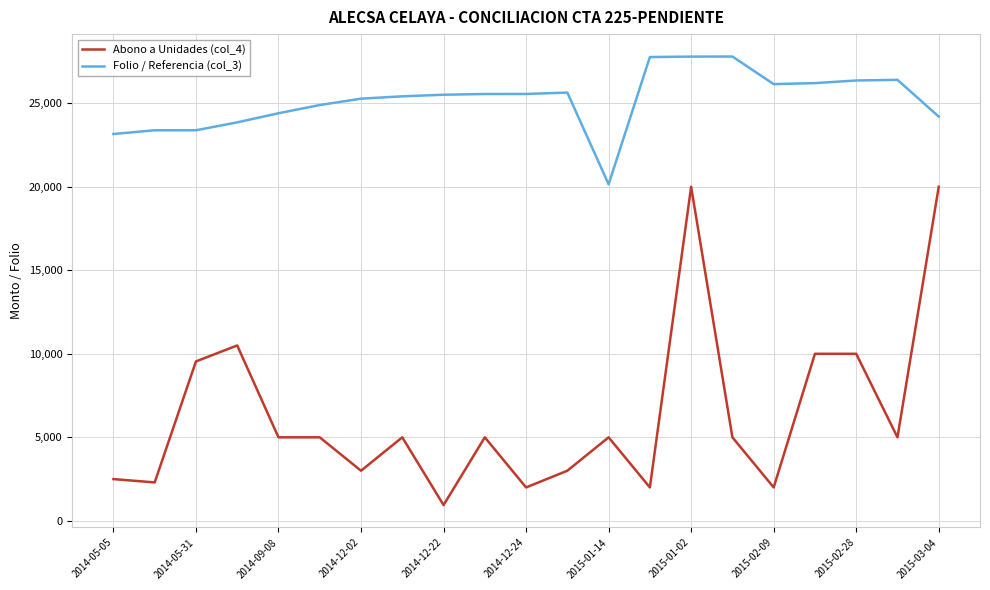

True or false: Folio / Referencia (col_3) and Abono a Unidades (col_4) cross at least once.

False